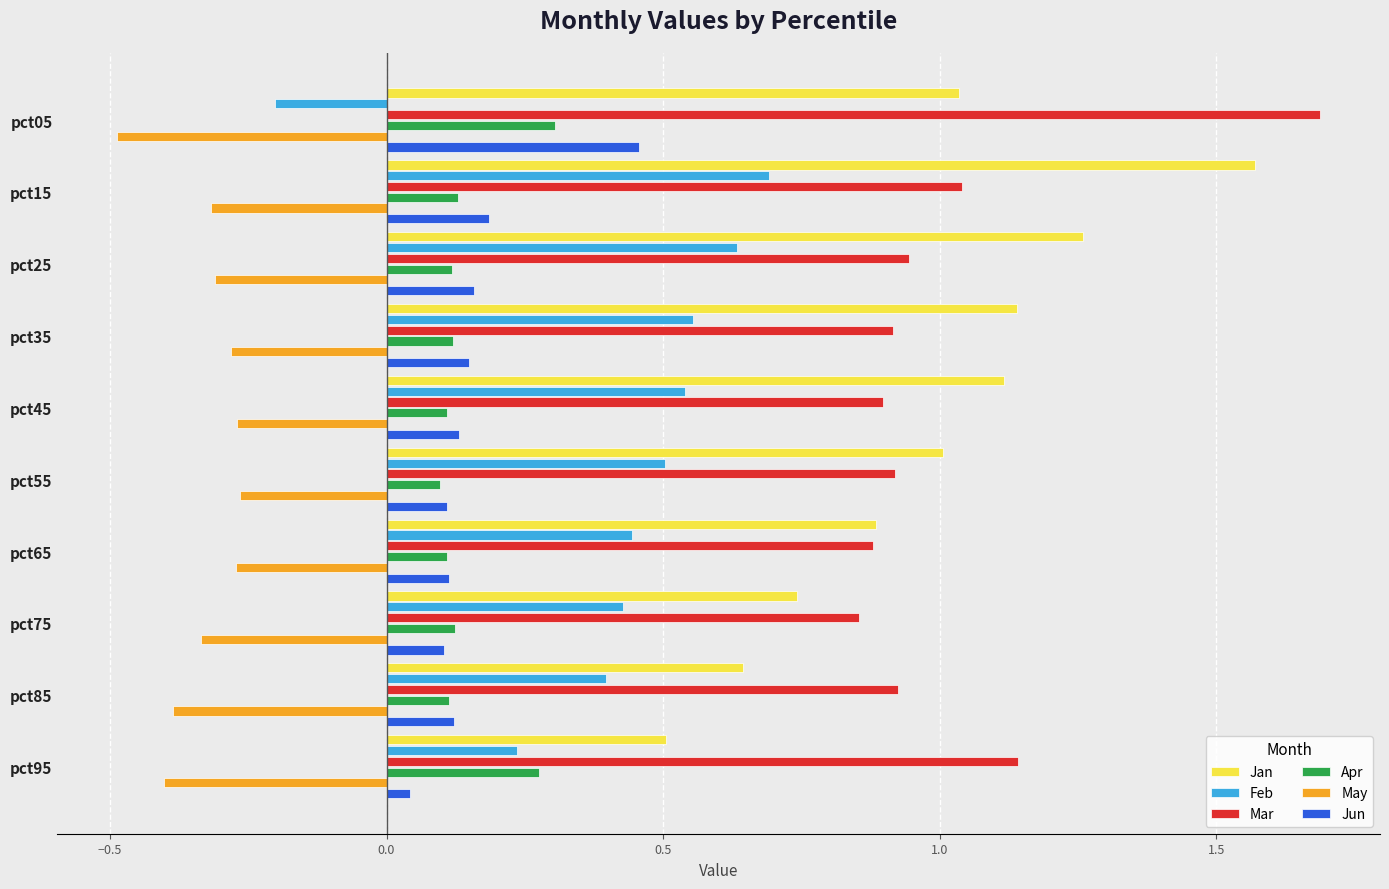

What is the difference between the maximum and minimum values in the Mar series?

0.8